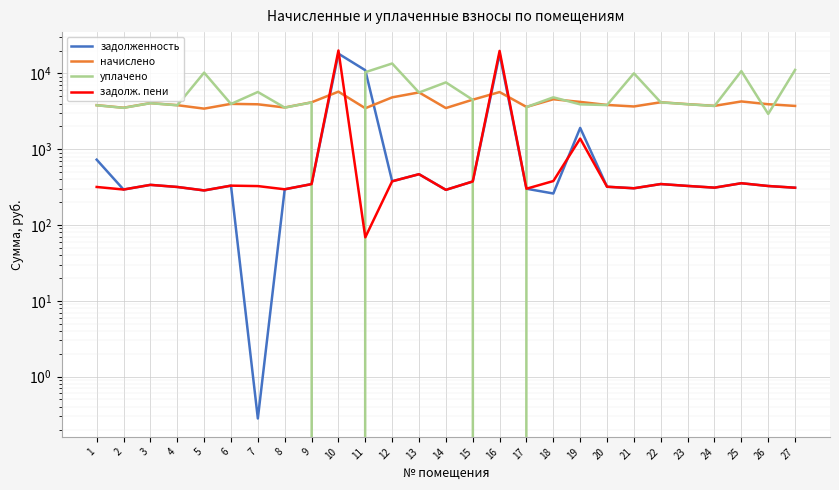

What is the total value across all series at 9?

8989.9